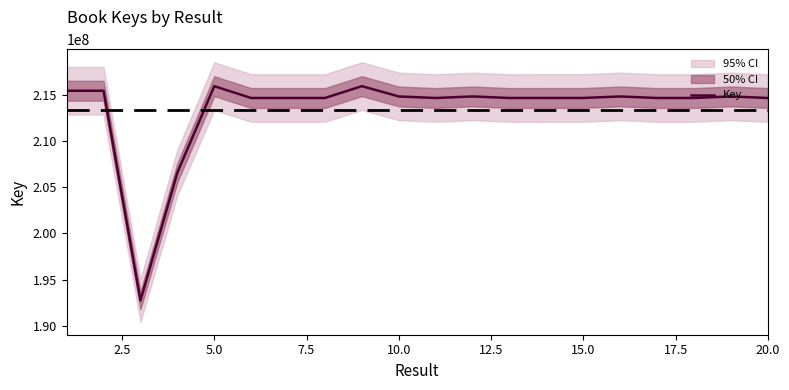

How many categories are shown in the chart?

20